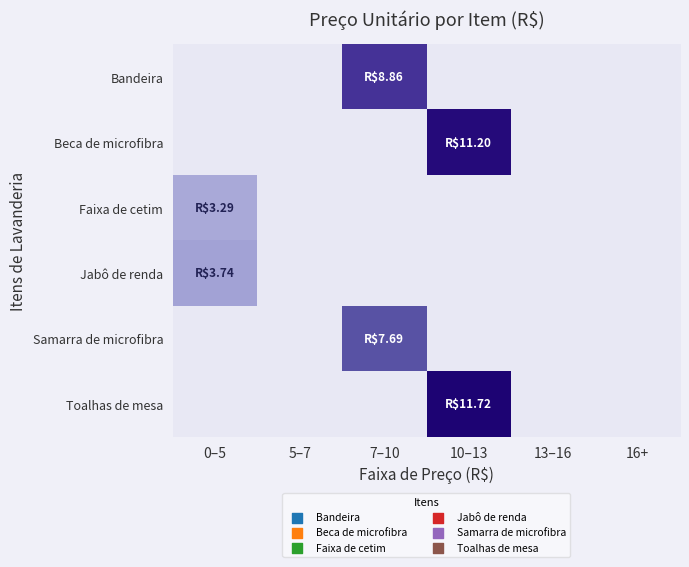

At which category is the sum across all series the highest?

10–13